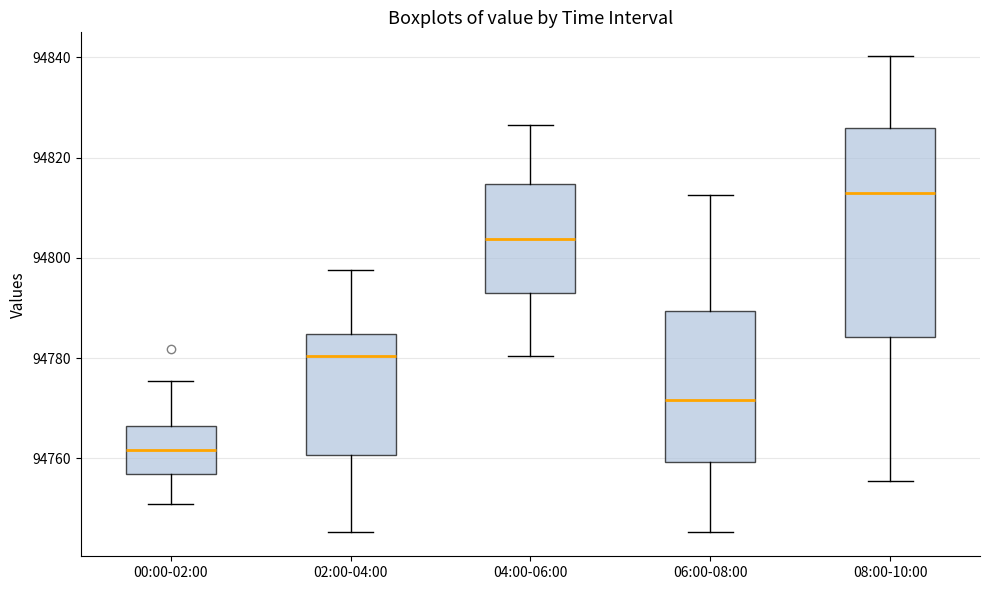

Reading left to right, transcribe this box plot: for each box, give where its median line is, the range the box spans, and where its two whiskers end, as read against the y-axis. The values are not printed on the chart, so give them approximately, as read against the axis.

00:00-02:00: median 94762, box 94756 to 94766, whiskers 94750 to 94776
02:00-04:00: median 94780, box 94760 to 94784, whiskers 94746 to 94798
04:00-06:00: median 94804, box 94794 to 94814, whiskers 94780 to 94826
06:00-08:00: median 94772, box 94760 to 94790, whiskers 94746 to 94812
08:00-10:00: median 94812, box 94784 to 94826, whiskers 94756 to 94840